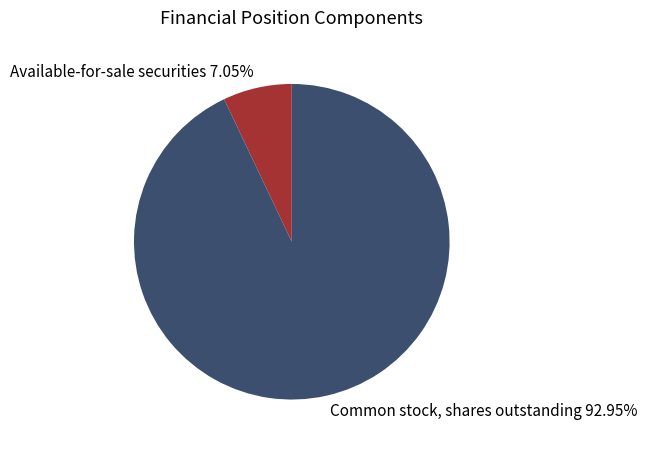

The Common stock, shares outstanding slice represents 99% of the pie. True or false?

False